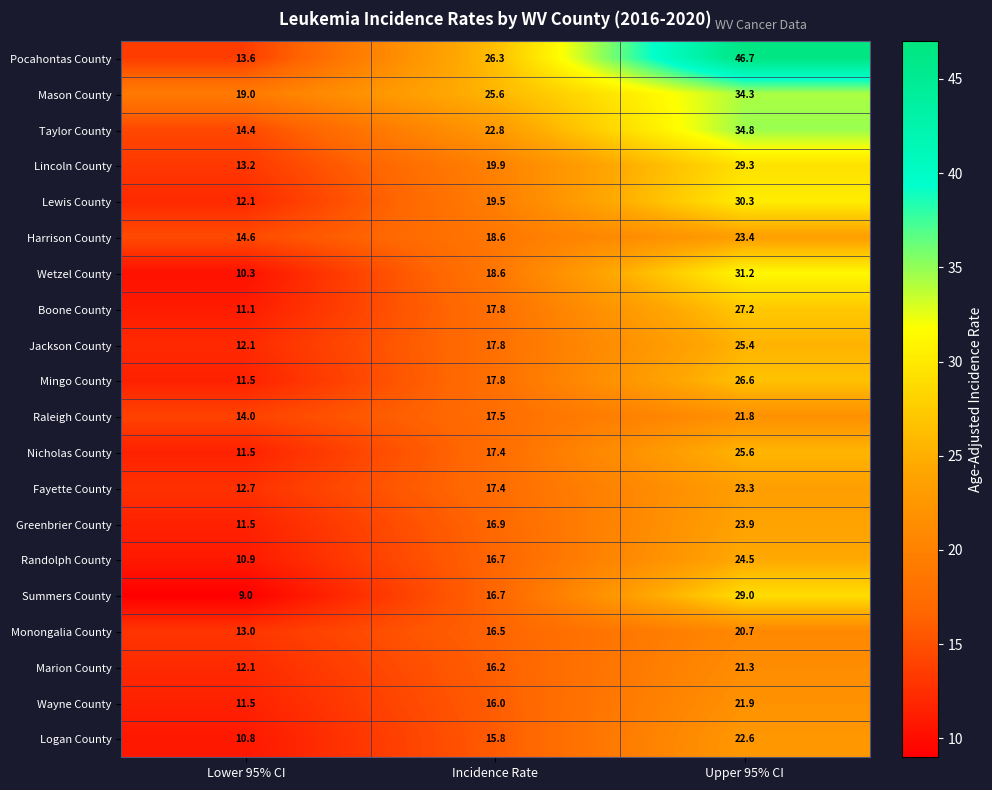

What is the maximum value shown in the chart?

46.7